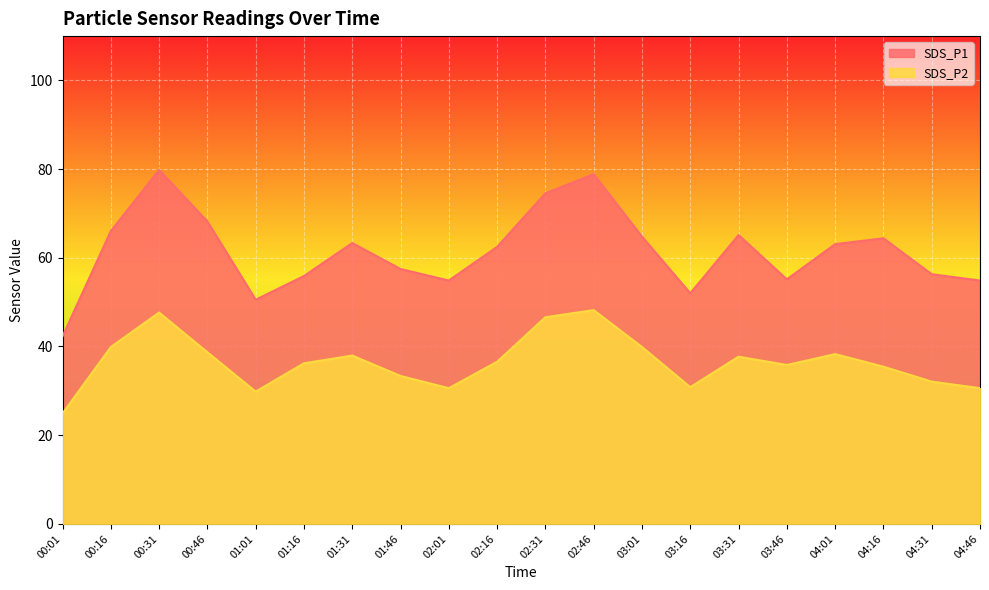

Between 01:01 and 02:46, which series saw the biggest shift?

SDS_P1